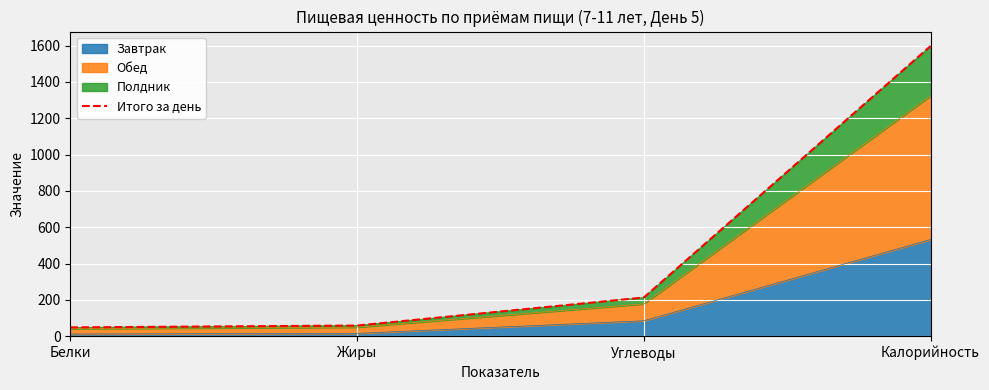

Does the chart display data point markers on the line(s)?

No